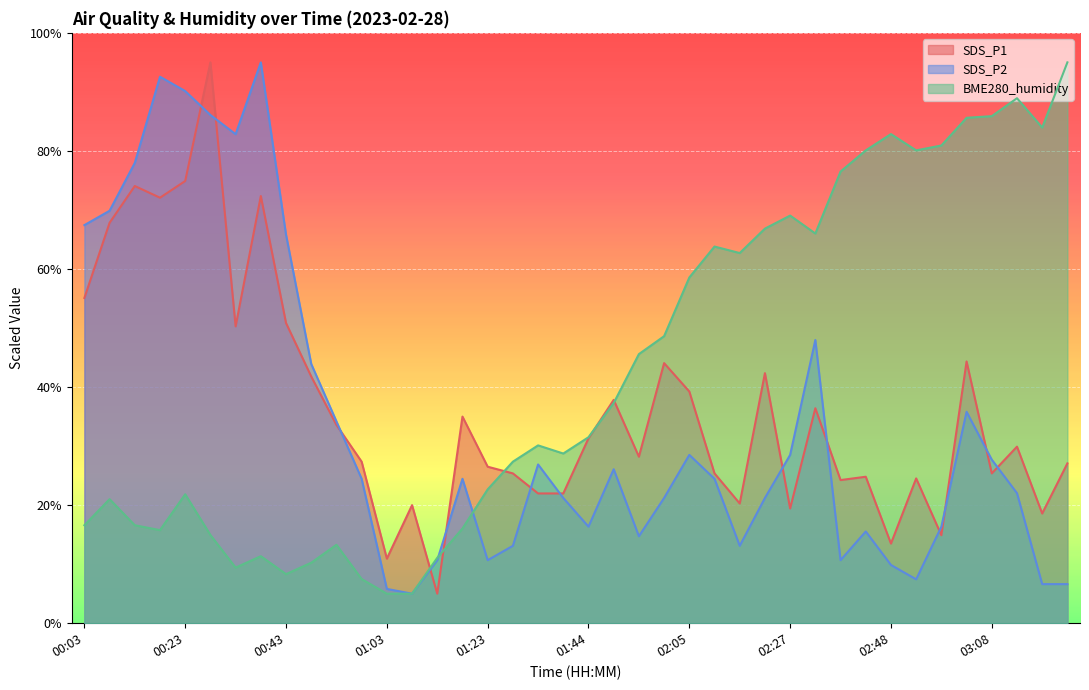

How many data points does each series have?

40